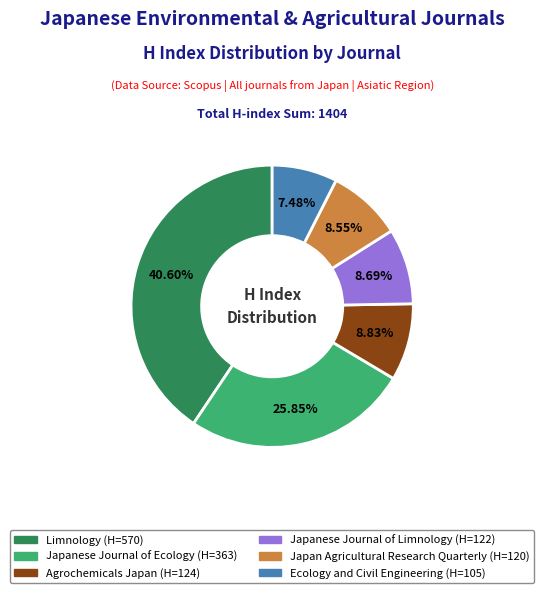

The Agrochemicals Japan slice represents 9% of the pie. True or false?

True